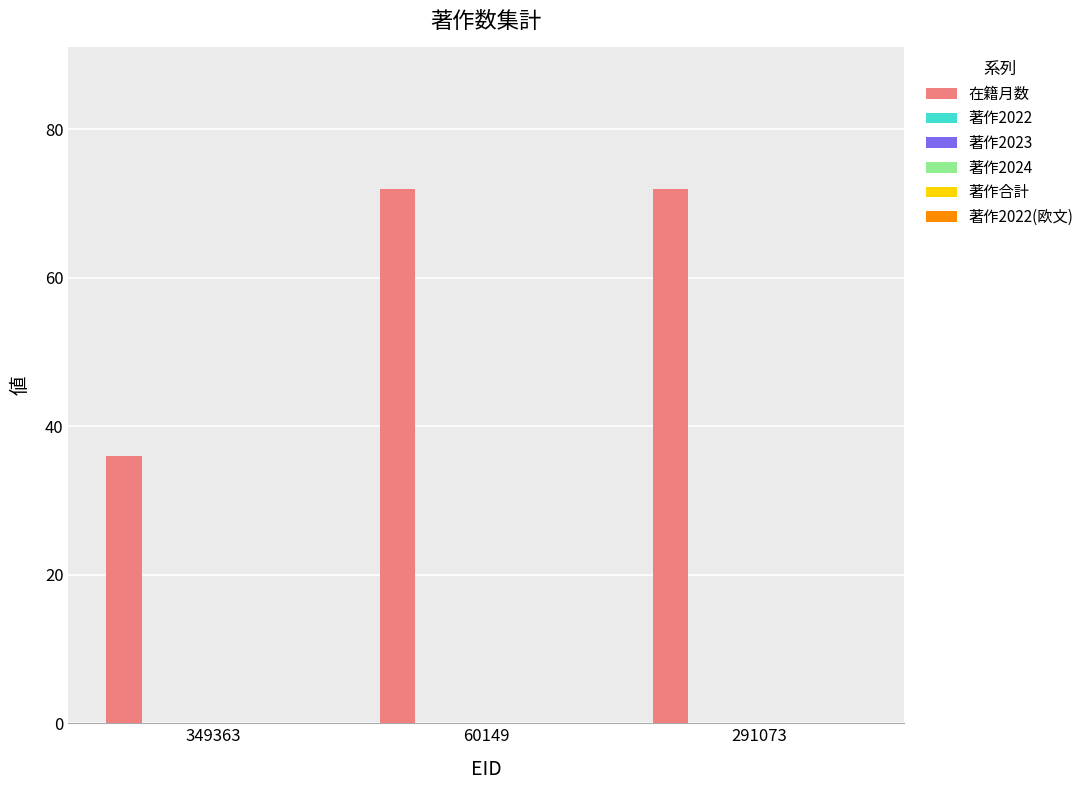

What is the value of the 1st bar from the left?

36